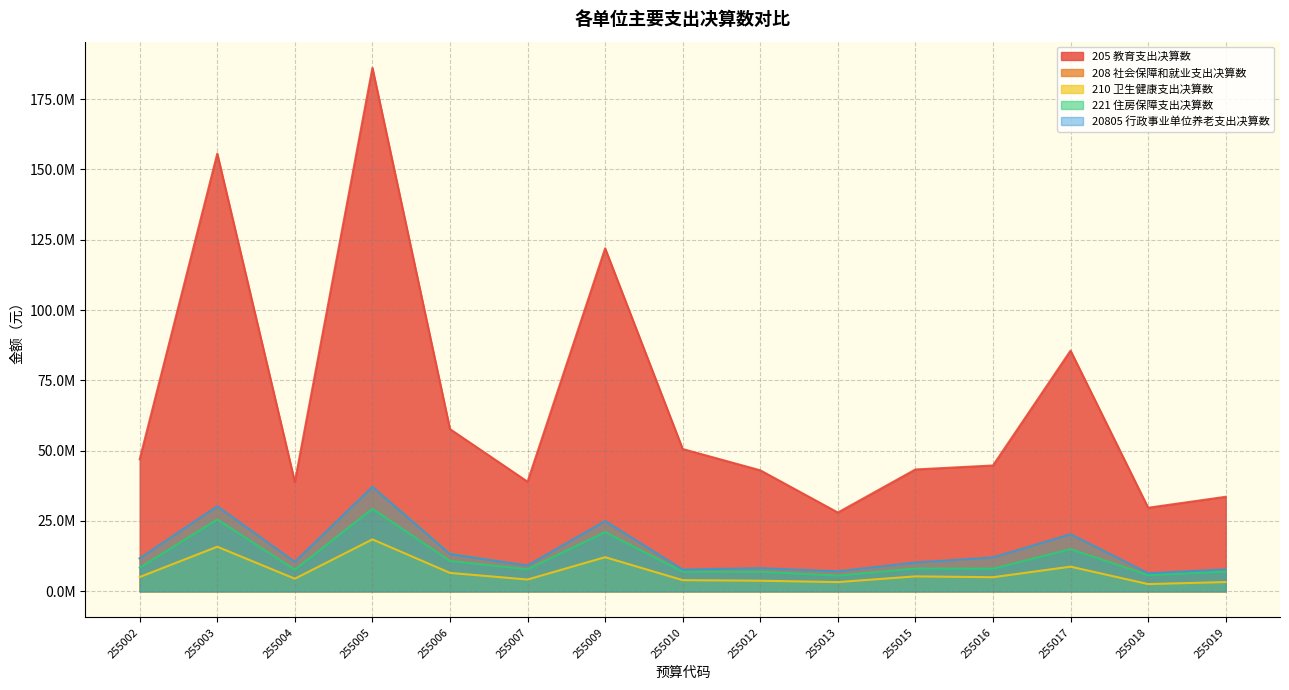

List the series in order of their peak value, lowest first.

210 卫生健康支出决算数, 221 住房保障支出决算数, 208 社会保障和就业支出决算数, 20805 行政事业单位养老支出决算数, 205 教育支出决算数